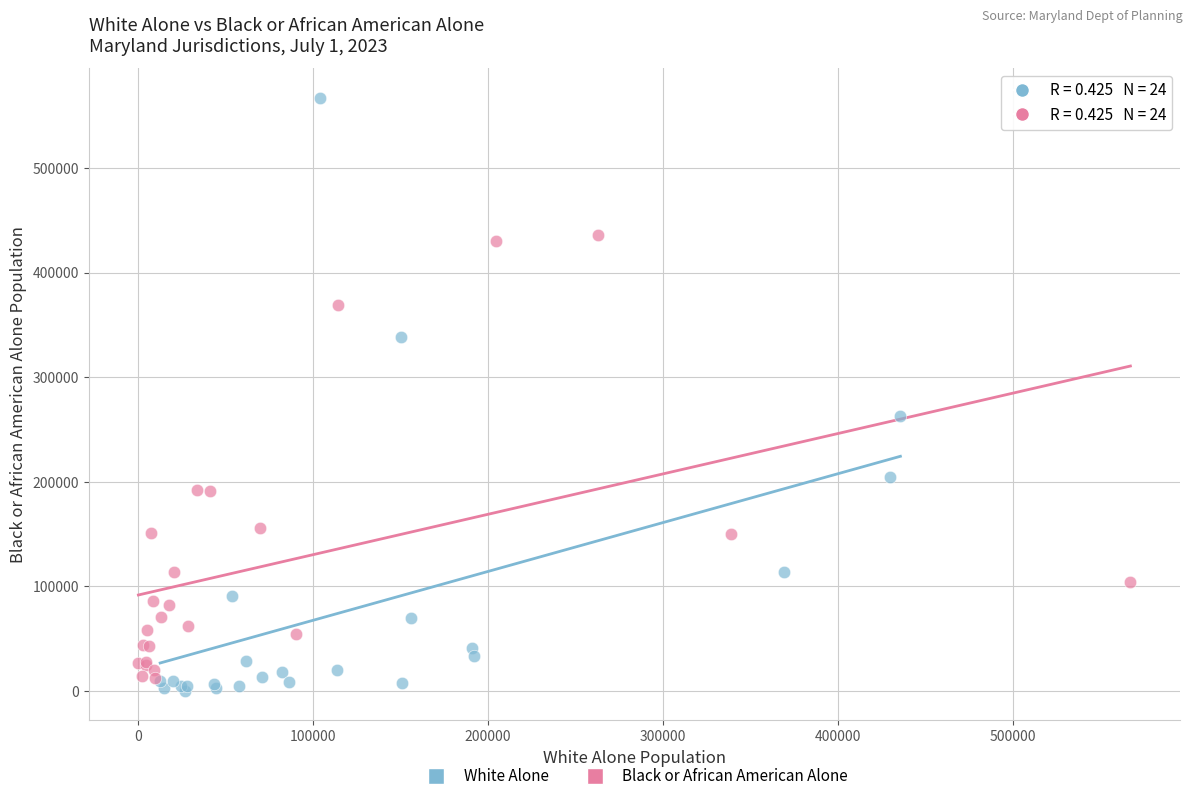

Which series contains the lowest Y value?

White Alone